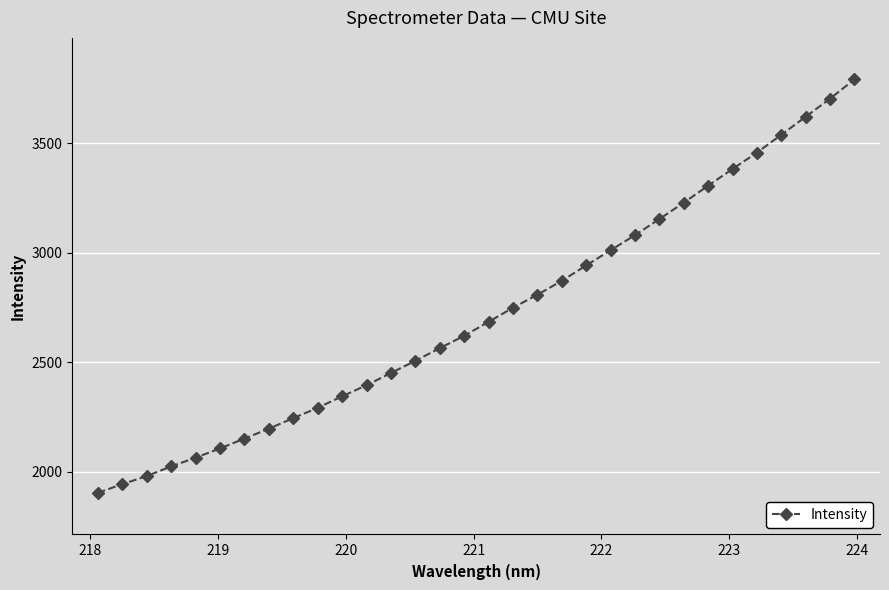

Reading right to left, transcribe all the data shown in this chart.

3790.9	3703.1	3620.4	3538.1	3456.7	3382.0	3305.6	3228.1	3153.3	3079.9	3010.9	2941.7	2871.1	2807.9	2748.6	2684.1	2620.4	2563.9	2506.2	2450.5	2394.8	2344.1	2291.7	2244.4	2196.2	2151.0	2106.1	2063.9	2023.8	1980.0	1942.8	1903.6